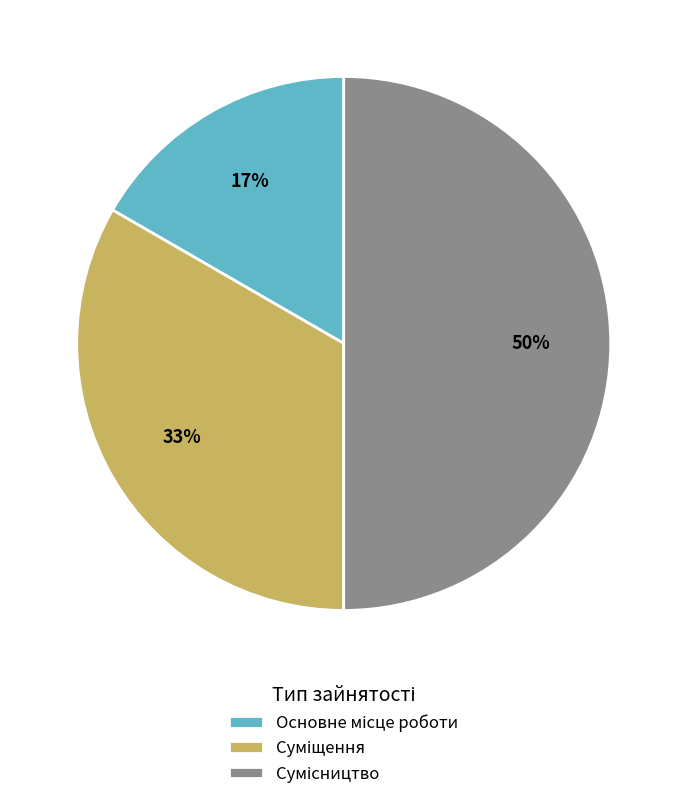

To the nearest percent, what is the average slice percentage?

33%